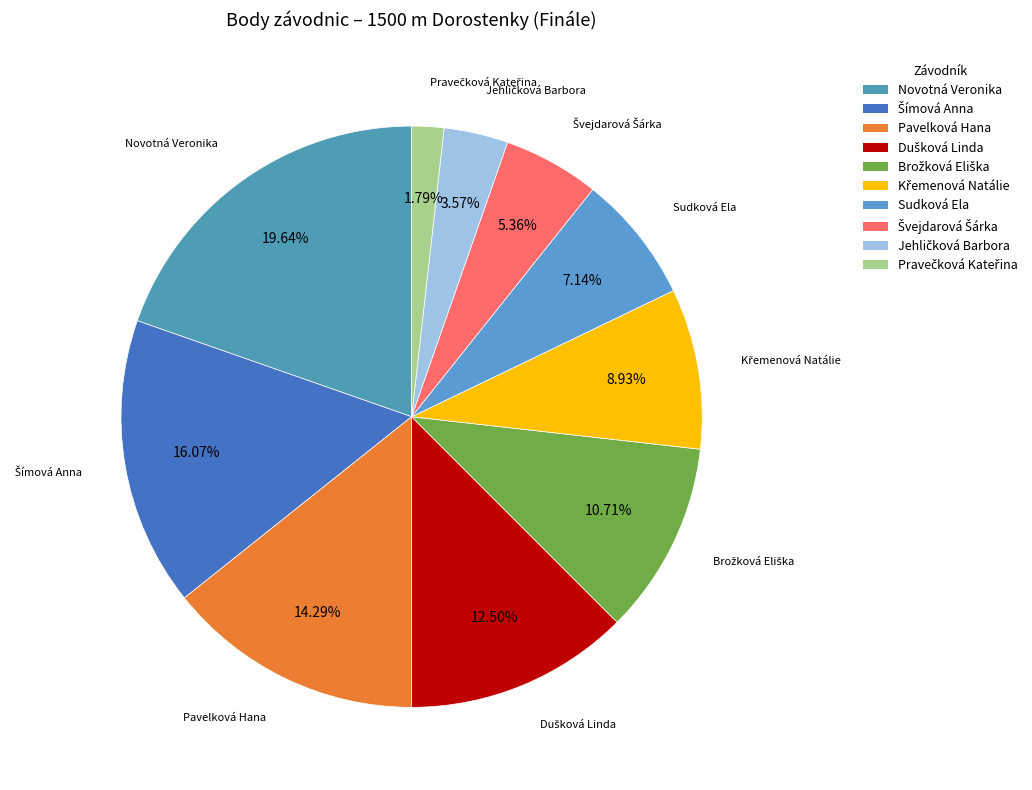

Does any single category account for the majority?

No